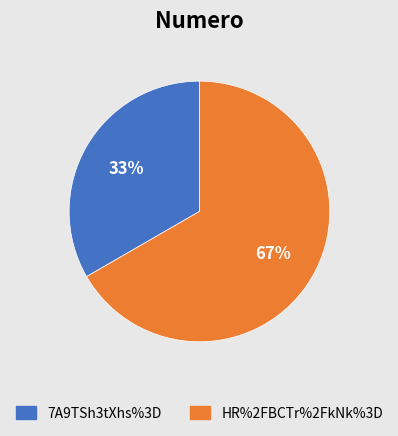

Does 7A9TSh3tXhs%3D account for over 50% of the chart?

No